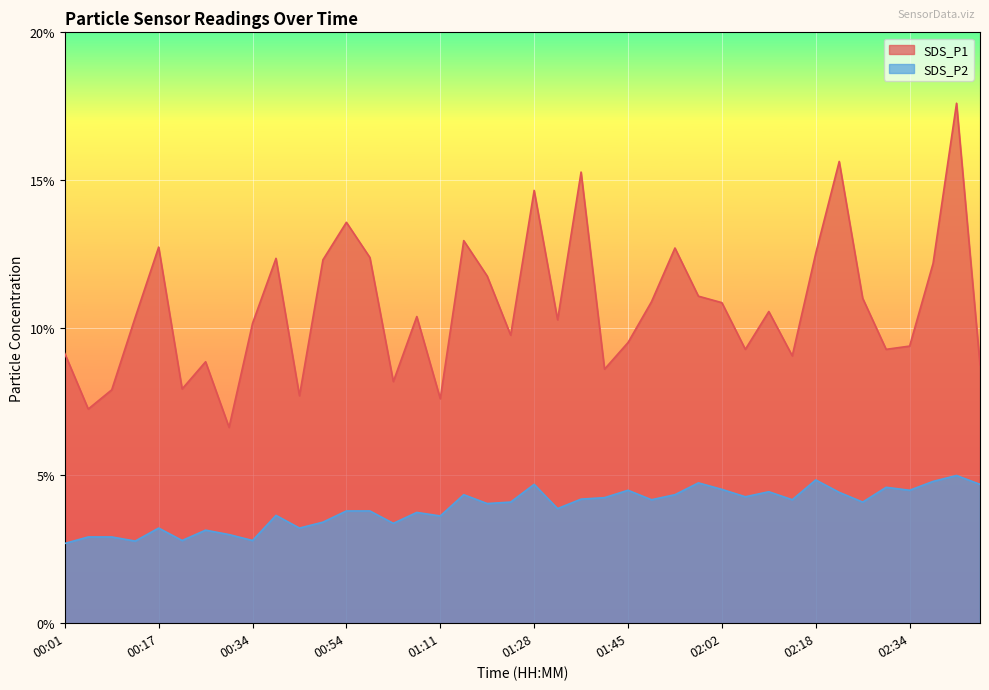

At how many categories does at least one series exceed 11?

15